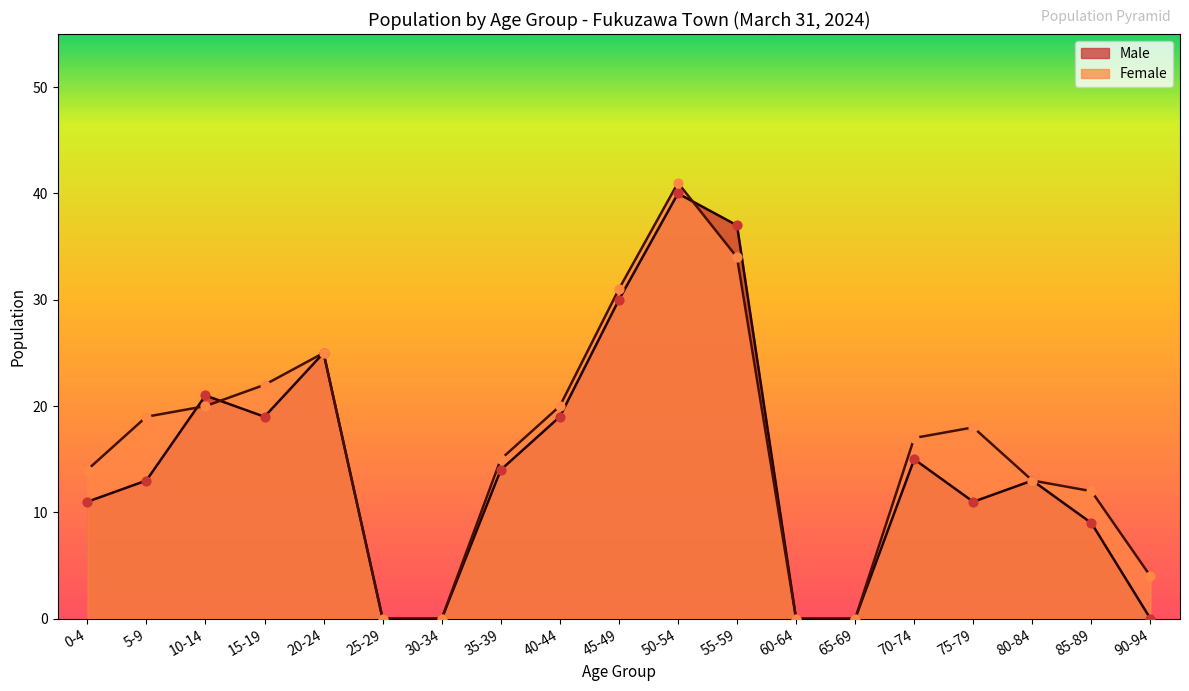

What are all the series names shown in the legend?

Male, Female